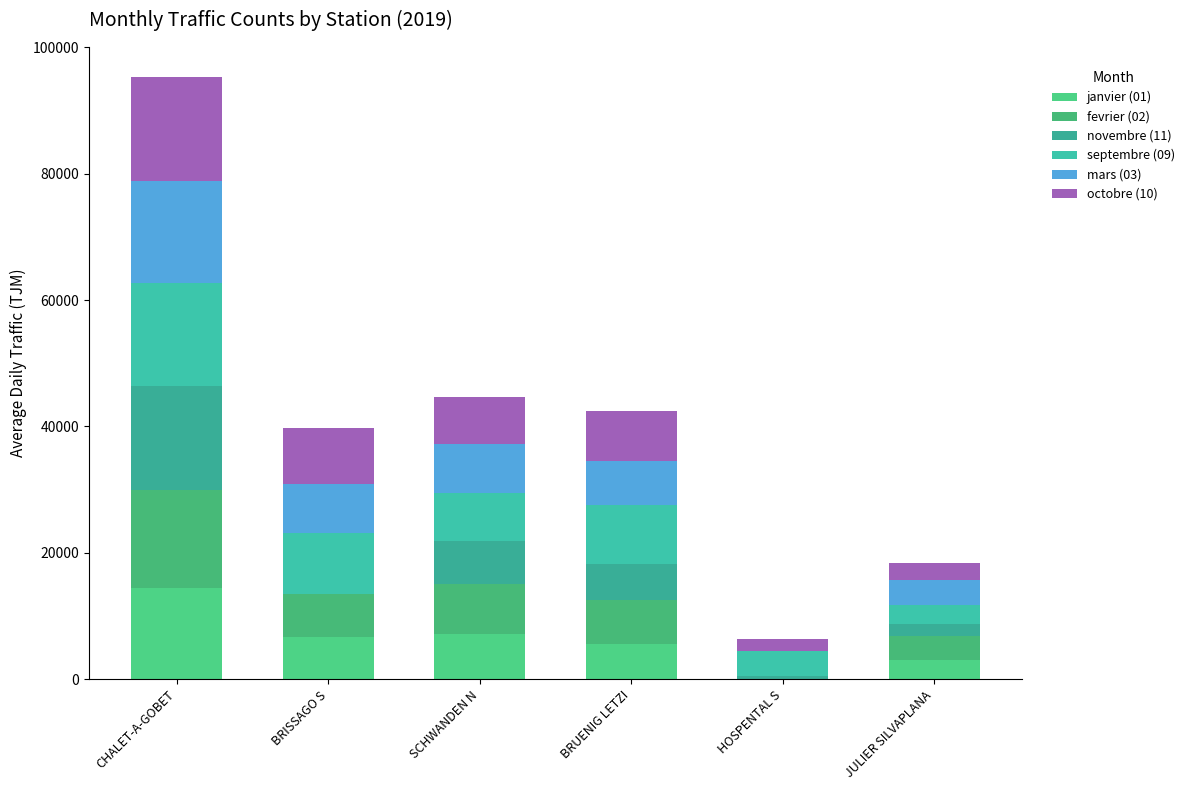

Are the bars grouped side by side (vs. stacked)?

No